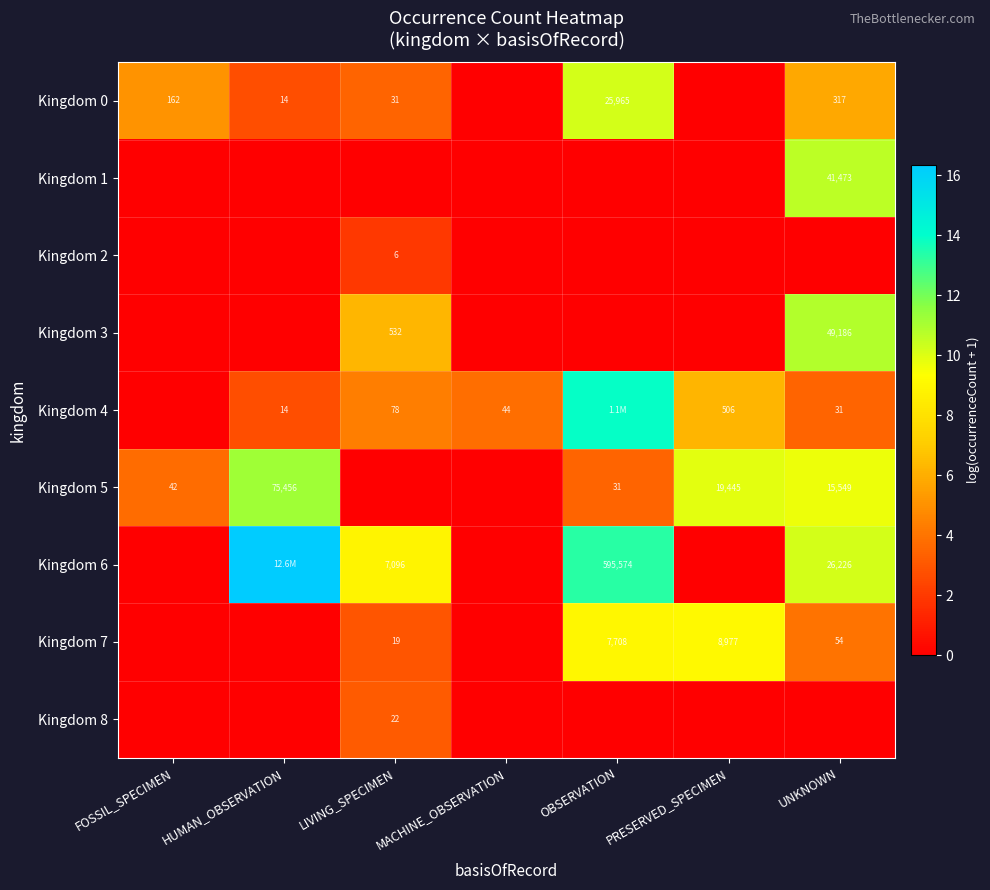

Is the value of Kingdom 5 at UNKNOWN greater than the value of Kingdom 7 at LIVING_SPECIMEN?

Yes